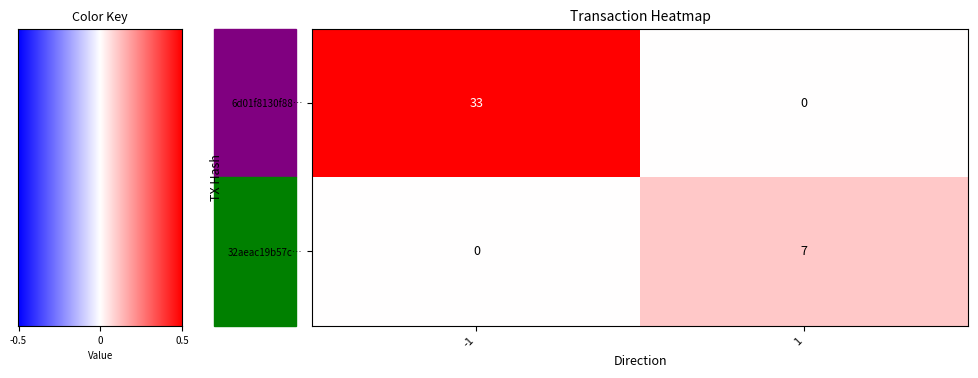

The 32aeac19b57c… series shows 4 at -1. True or false?

False